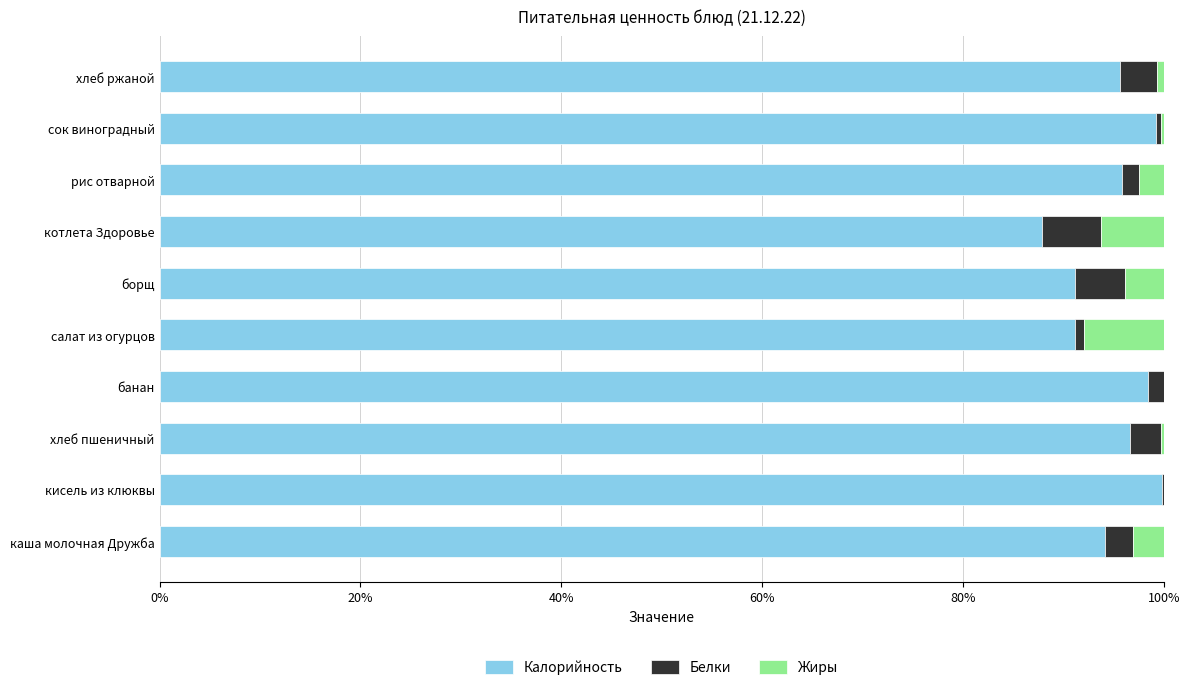

What is the highest value of the Калорийность series?

99.8